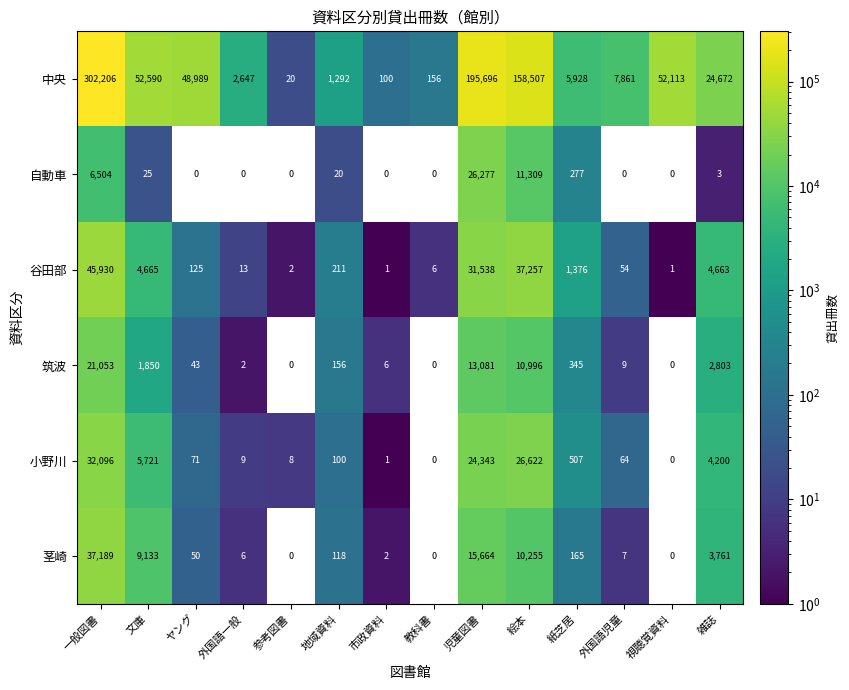

What is the total value across all series at 地域資料?

1897